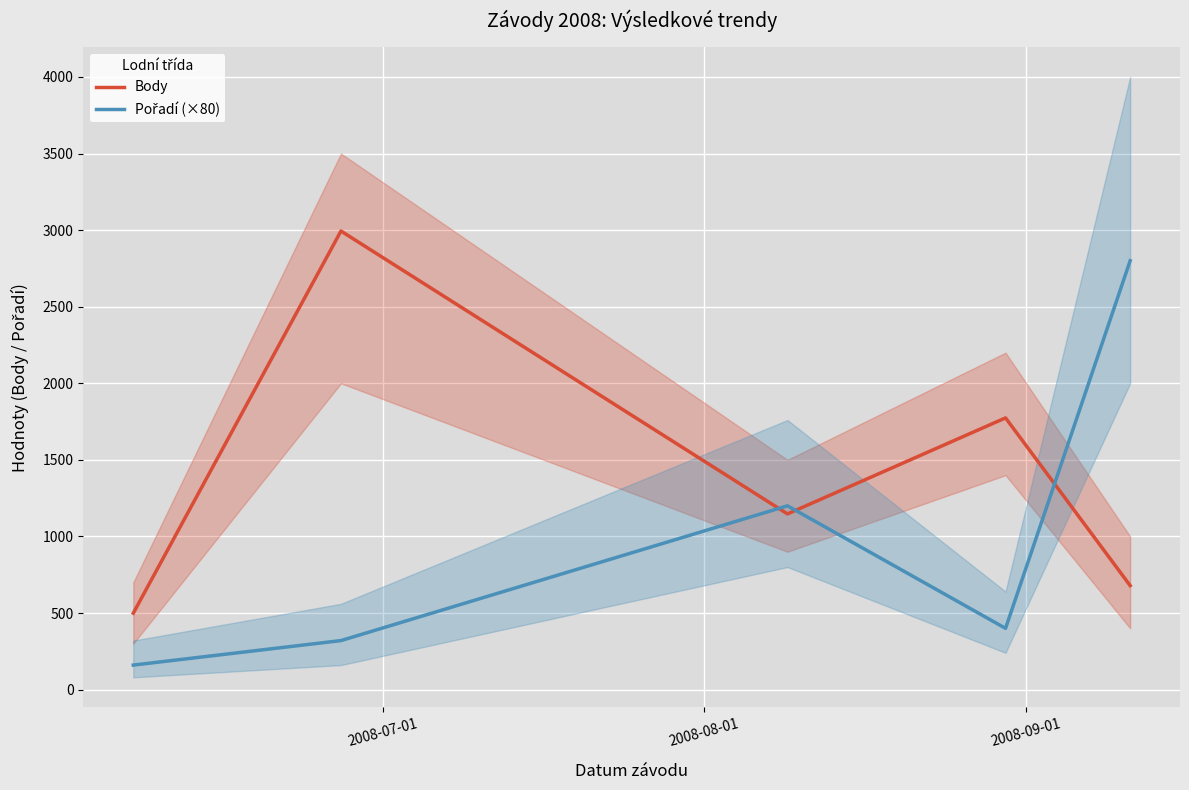

What is the highest value of the Body series?

2994